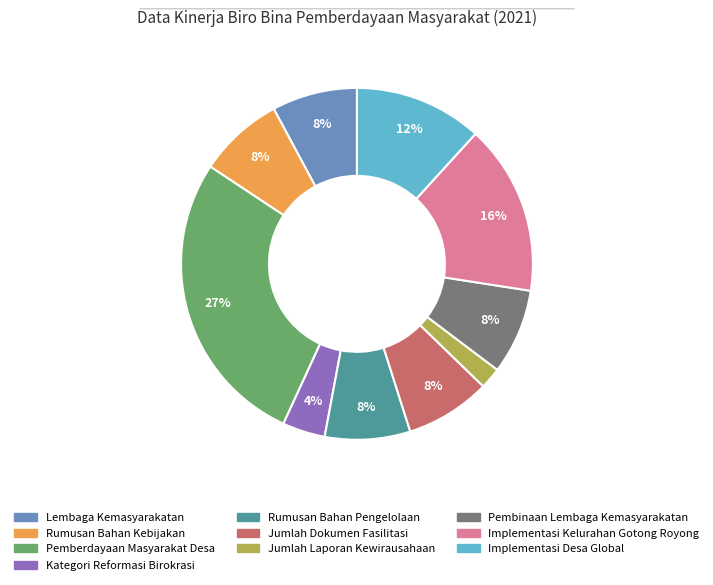

What is the smallest slice in the pie chart?

Jumlah Laporan Kewirausahaan